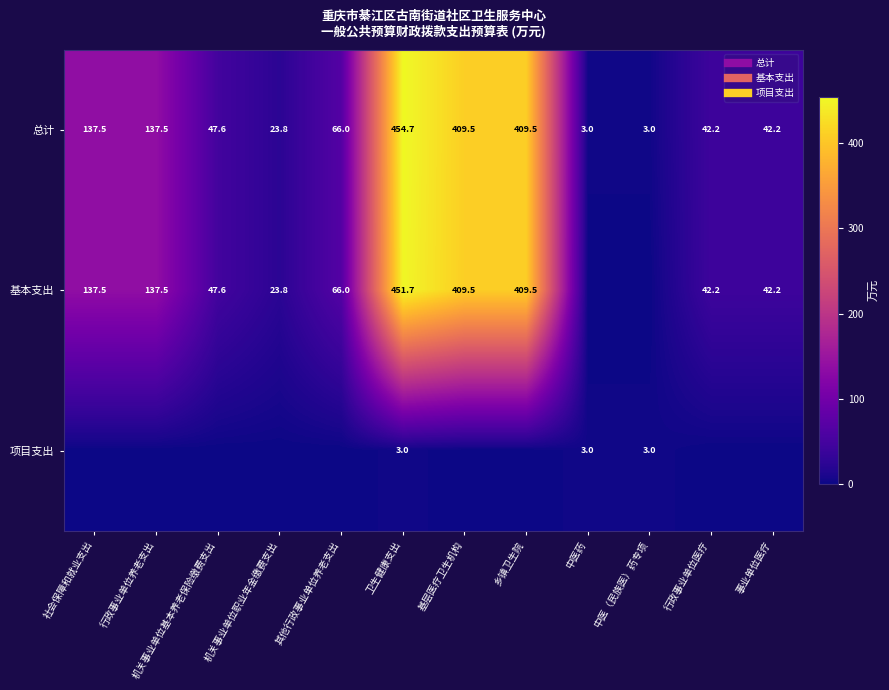

What is the sum of all 基本支出 values?

1767.5